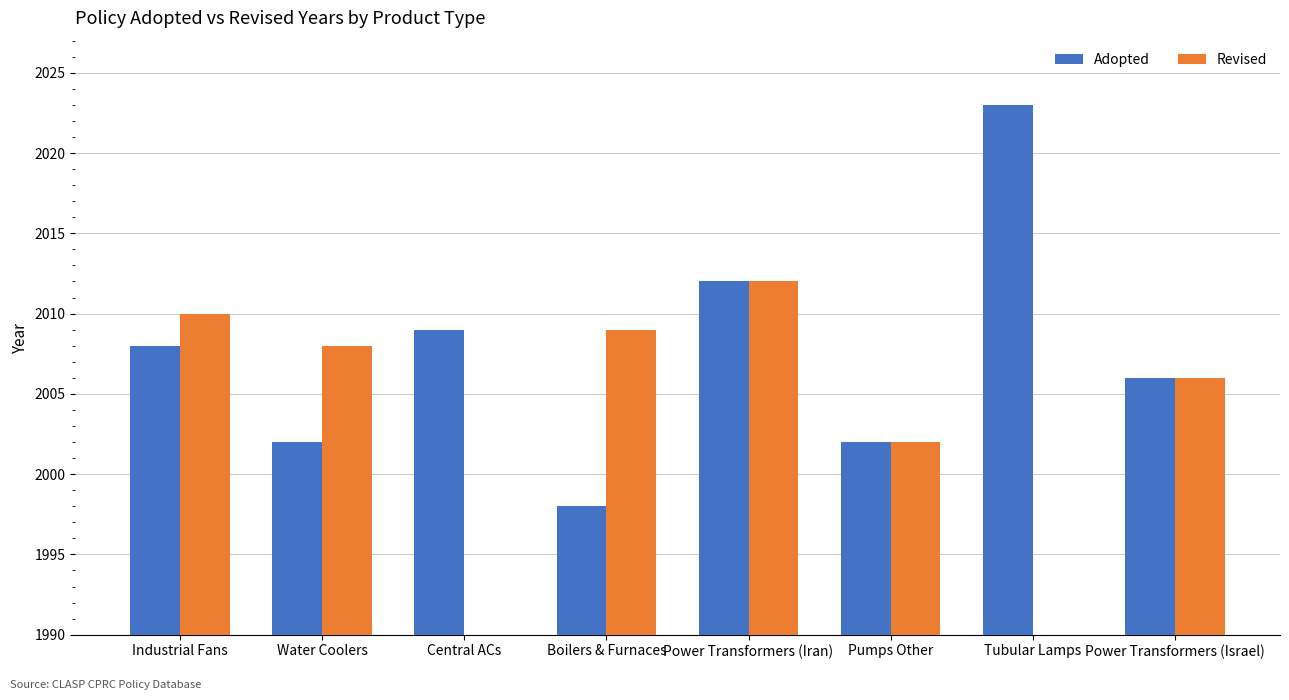

What is the label of the 1st bar from the right?

Power Transformers (Israel)